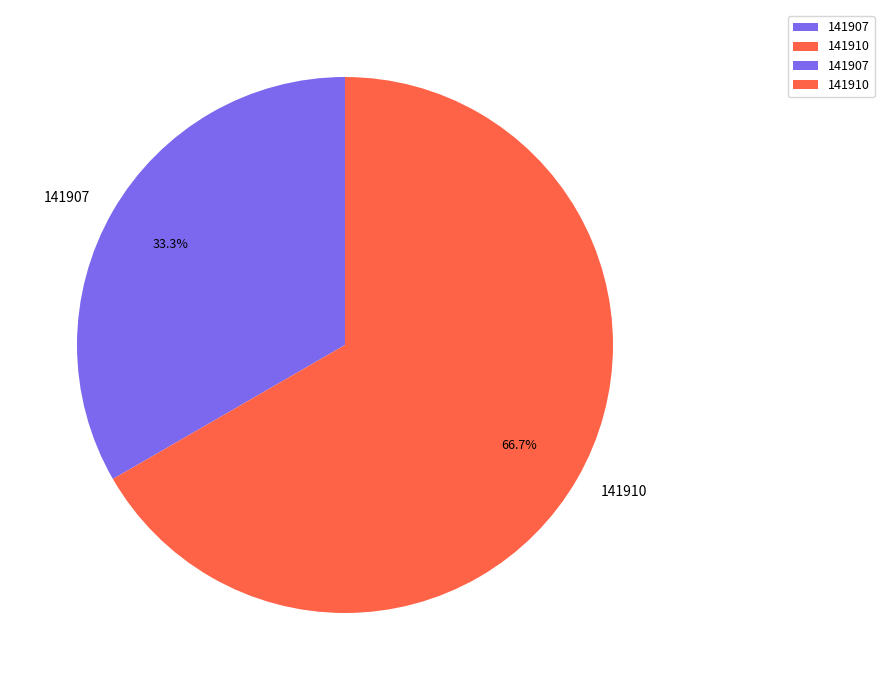

Between 141910 and 141907, which is larger?

141910